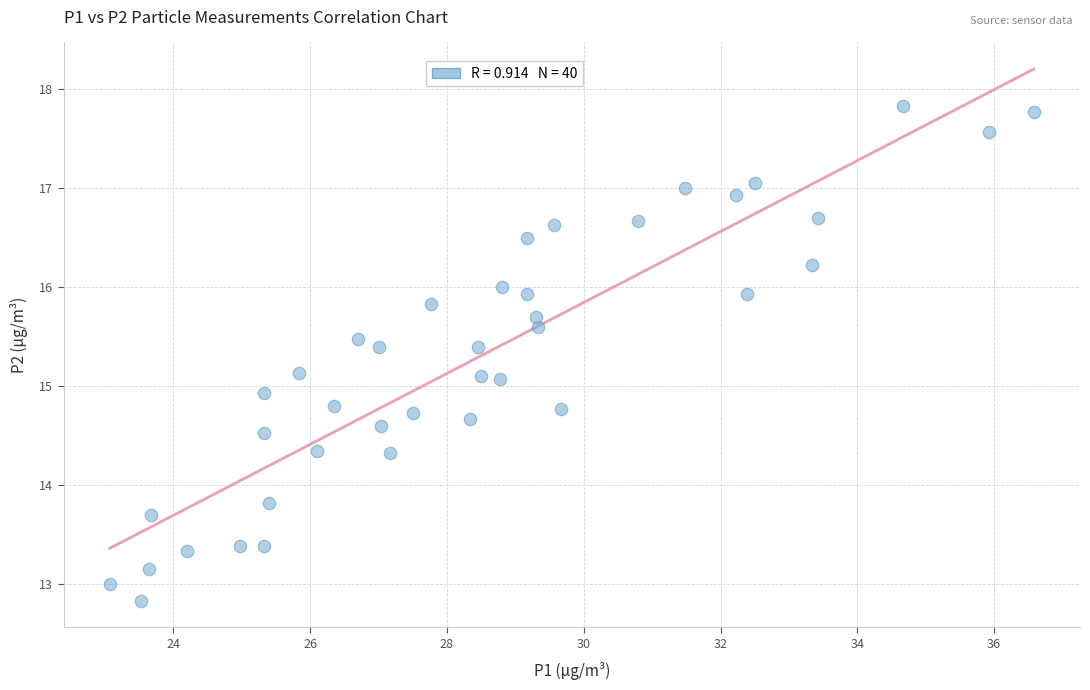

What is the range of Y values (max minus min)?

5.0